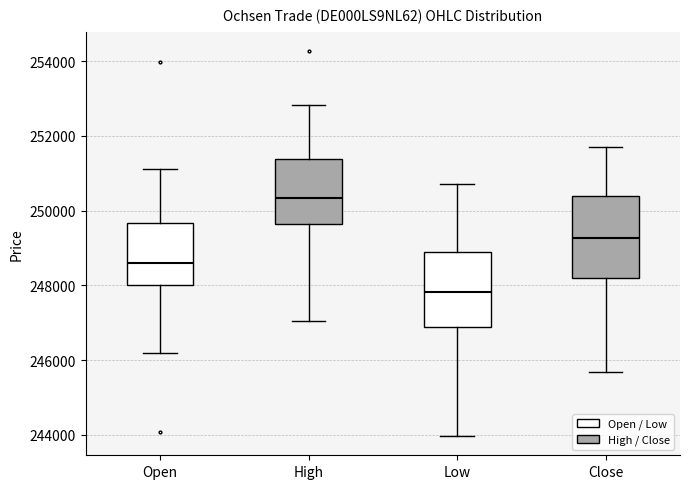

Reading left to right, read every box against the y-axis: the position of its median line, the range the box covers, and the ends of its whiskers. The values are not printed on the chart, so give them approximately, as read against the axis.

Open: median 248600, box 248000 to 249600, whiskers 246200 to 251200
High: median 250400, box 249600 to 251400, whiskers 247000 to 252800
Low: median 247800, box 246800 to 248800, whiskers 244000 to 250800
Close: median 249200, box 248200 to 250400, whiskers 245600 to 251800